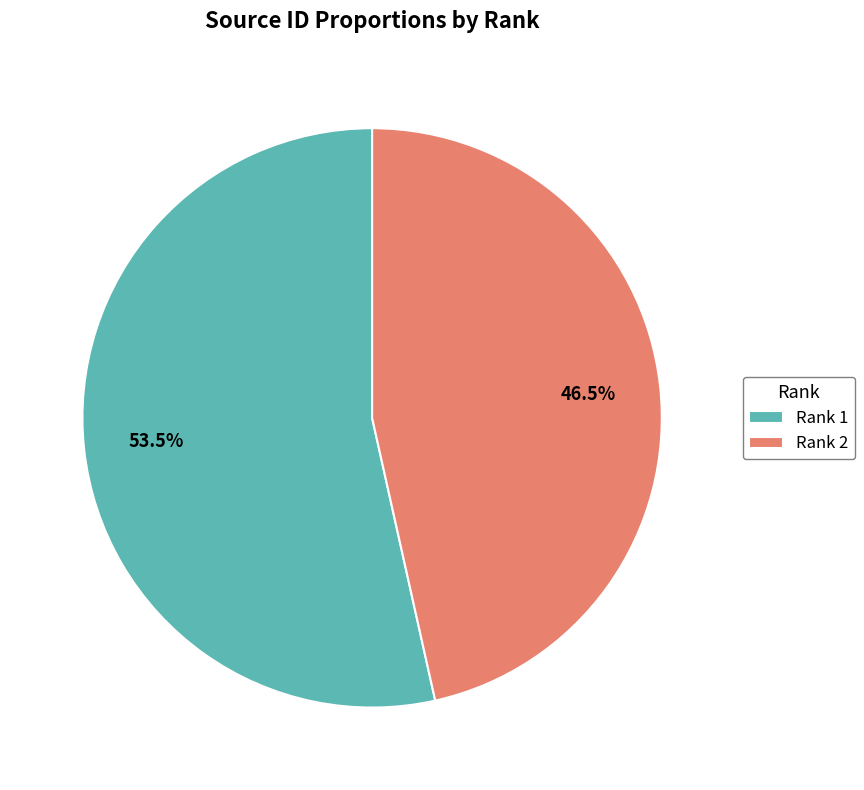

Between Rank 2 and Rank 1, which is larger?

Rank 1